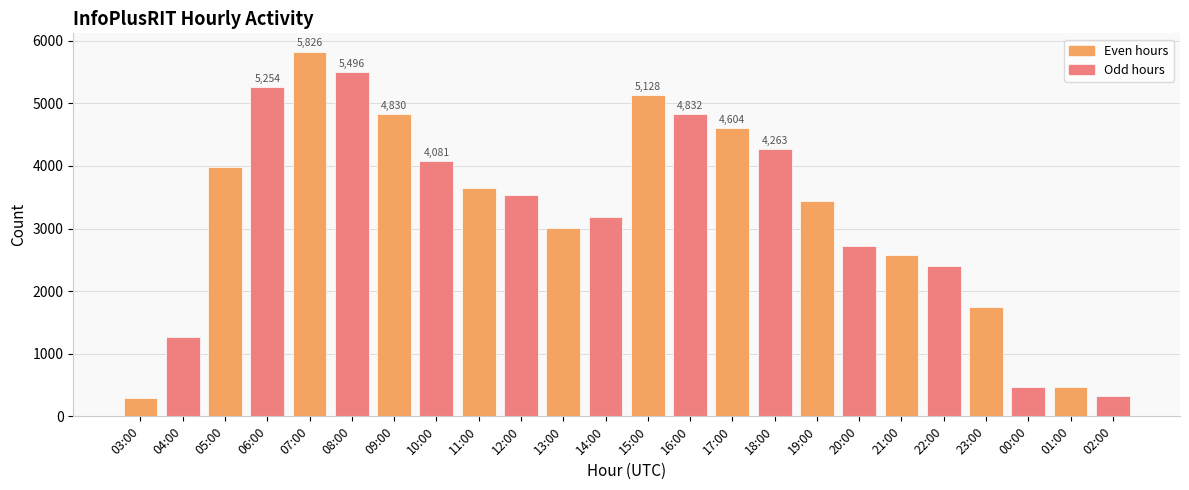

The value at 05:00 is 3979. True or false?

True